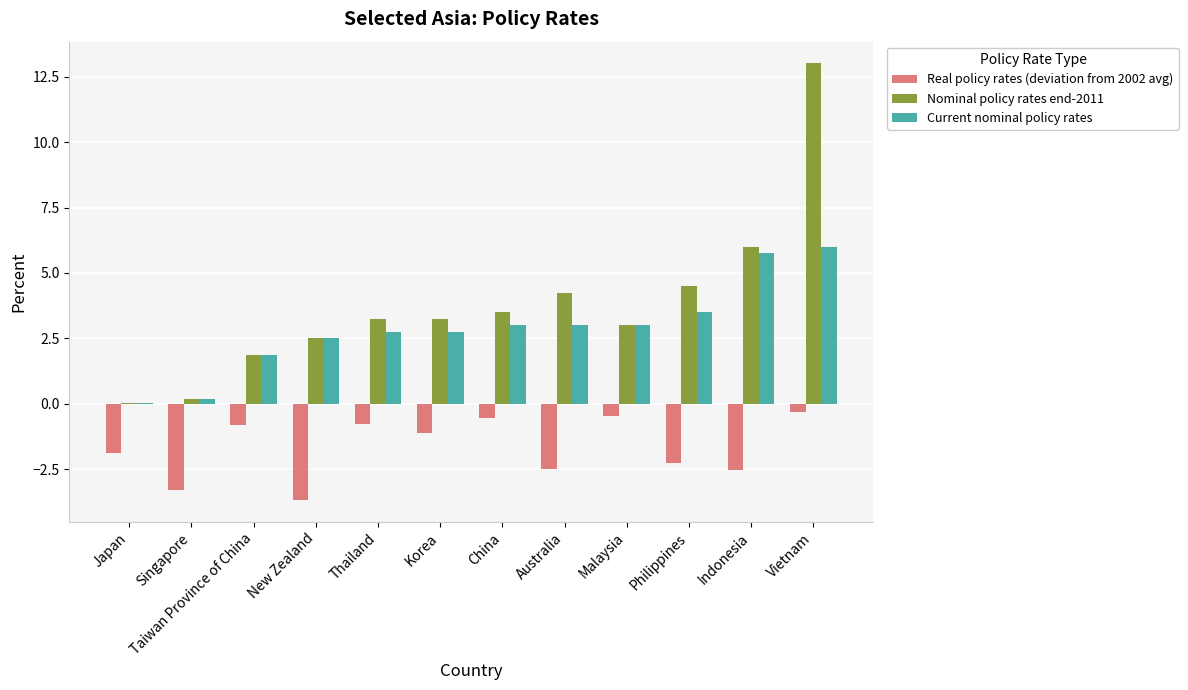

Between Singapore and China, which series saw the biggest shift?

Nominal policy rates end-2011